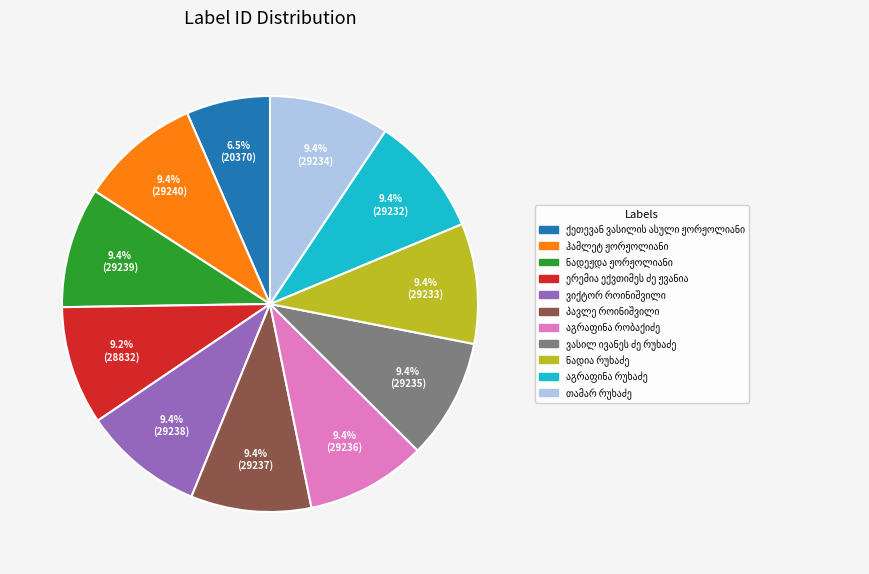

Is there any slice that represents more than half of the pie?

No